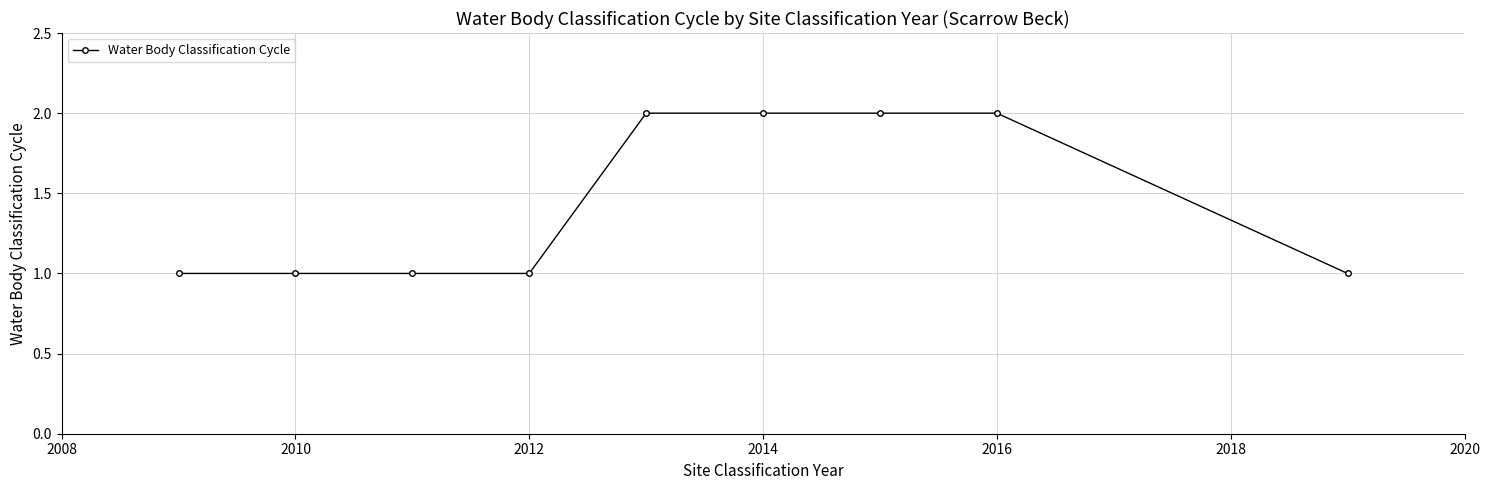

What is the sum of all values?

13